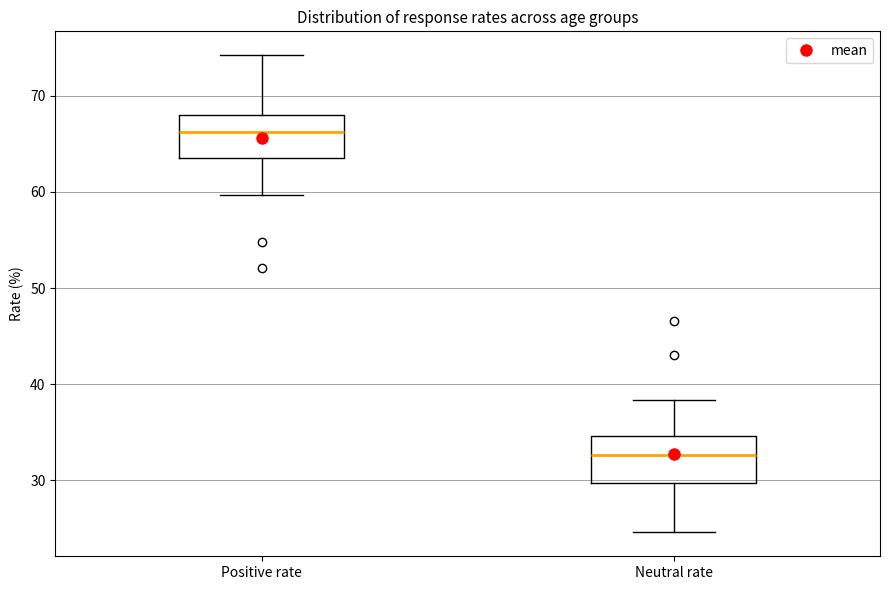

Reading left to right, read every box against the y-axis: the position of its median line, the range the box covers, and the ends of its whiskers. The values are not printed on the chart, so give them approximately, as read against the axis.

Positive rate: median 66, box 64 to 68, whiskers 60 to 74
Neutral rate: median 33, box 30 to 35, whiskers 25 to 38